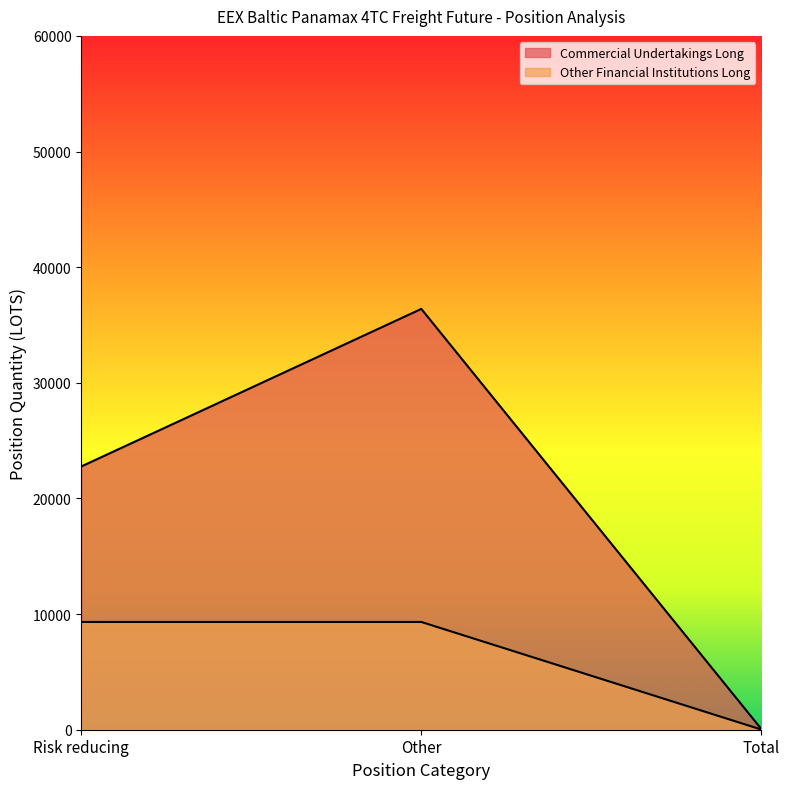

List the series in order of their overall mean, lowest first.

Other Financial Institutions Long, Commercial Undertakings Long